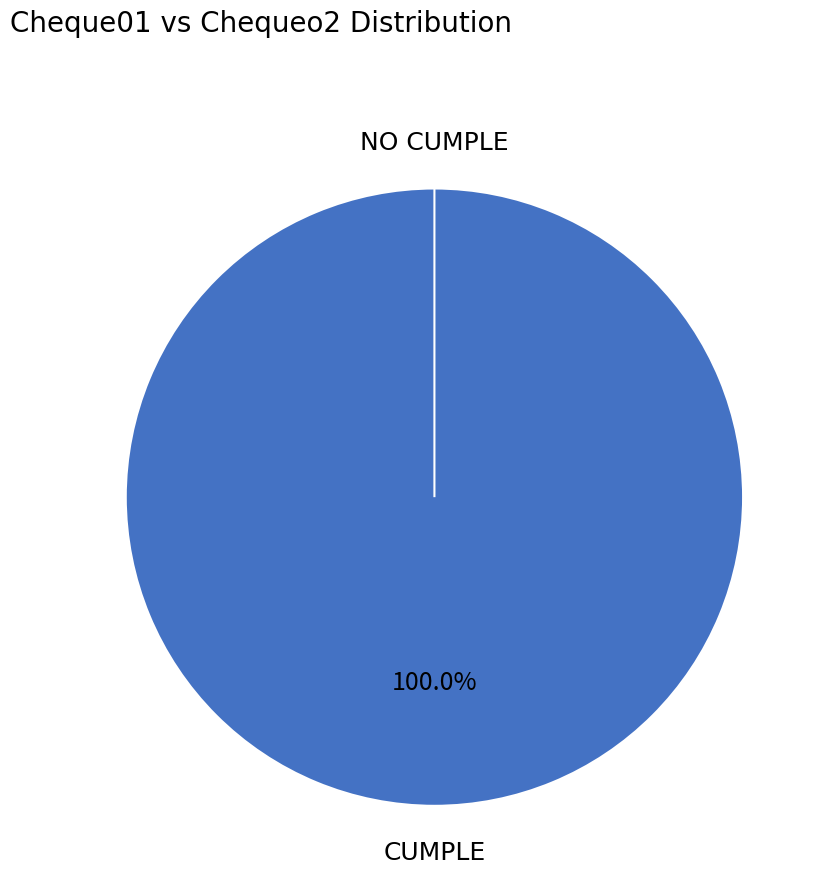

Rank the categories by value from lowest to highest.

NO CUMPLE, CUMPLE